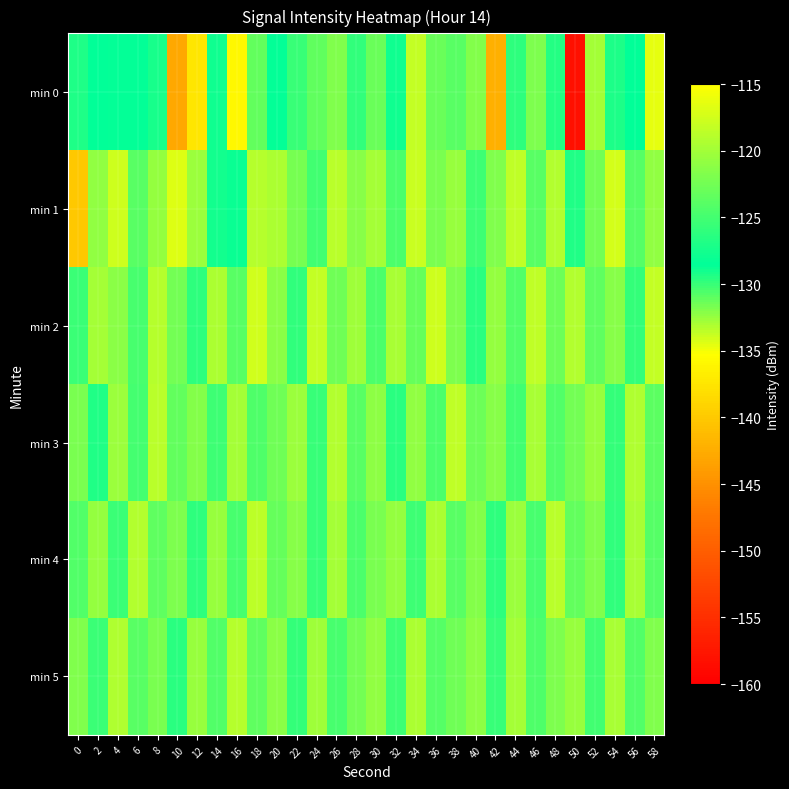

What is the minimum value shown in the chart?

-158.1